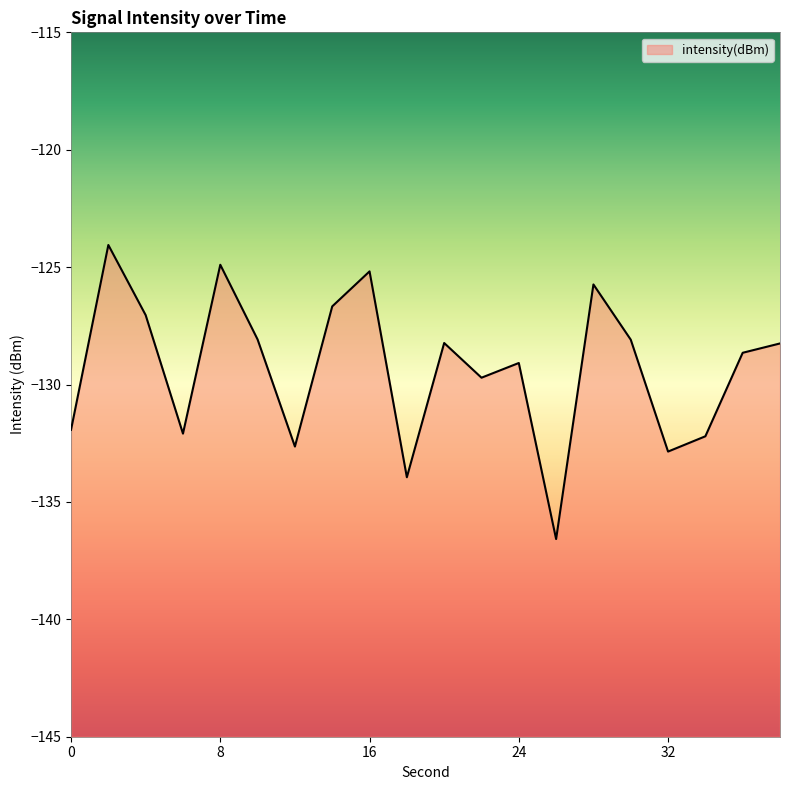

At which category does the data reach its first local valley?

6